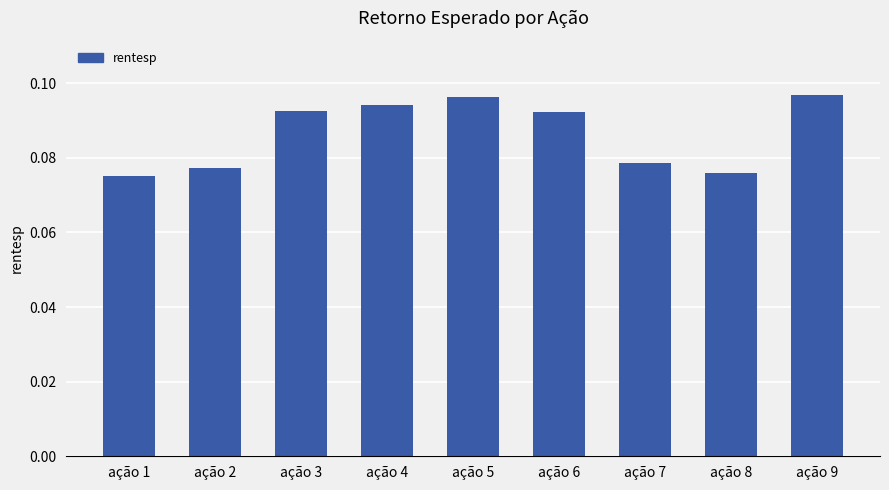

Count the values in the range 0 to 1.

9